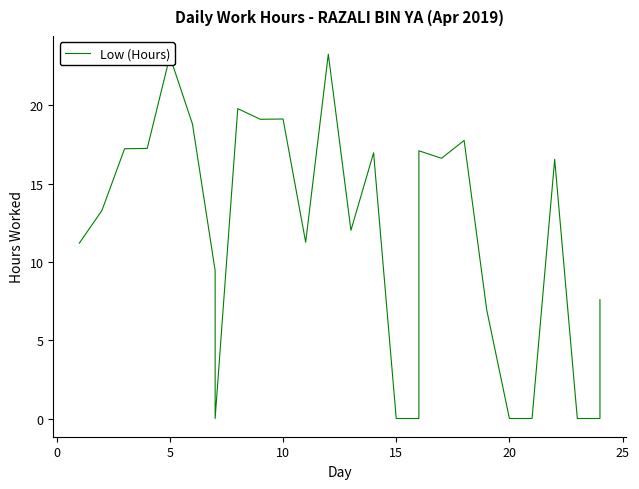

True or false: the data has more than 1 interior local peaks.

True